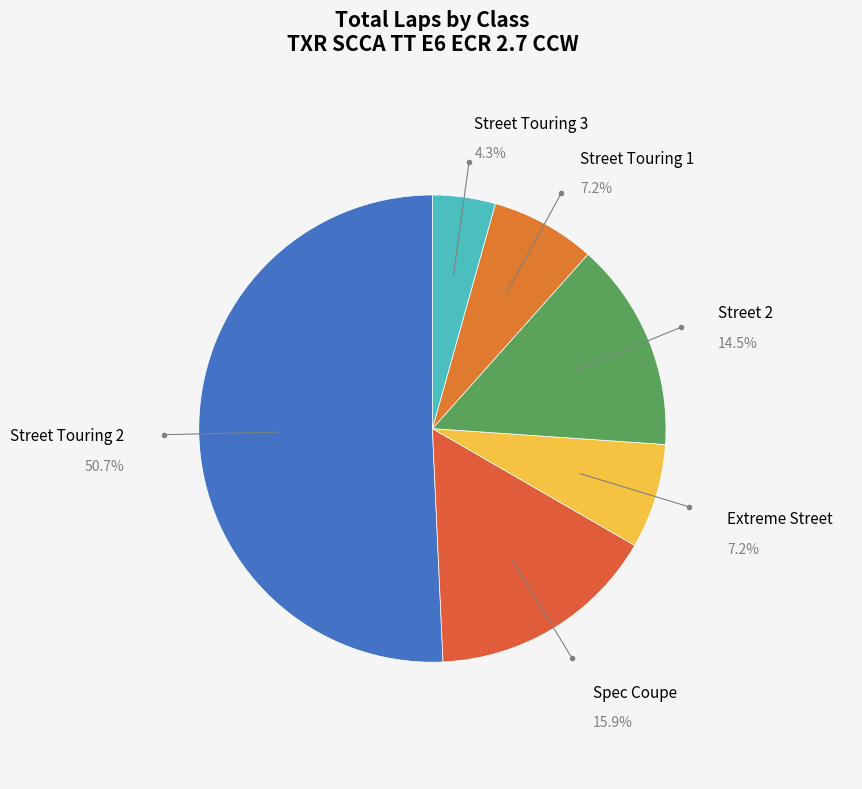

Is there a majority slice in this chart?

Yes